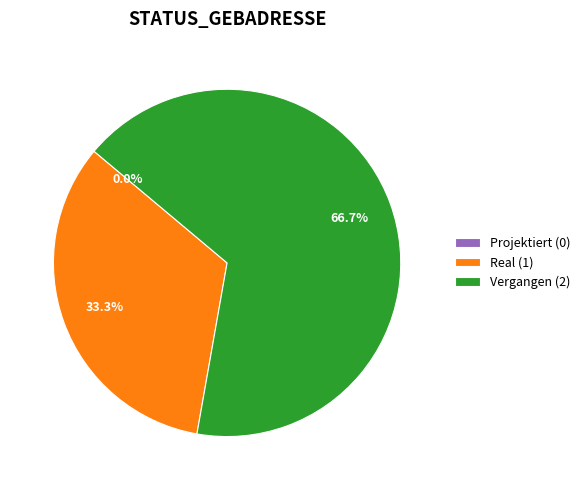

What is the smallest slice in the pie chart?

Projektiert (0)